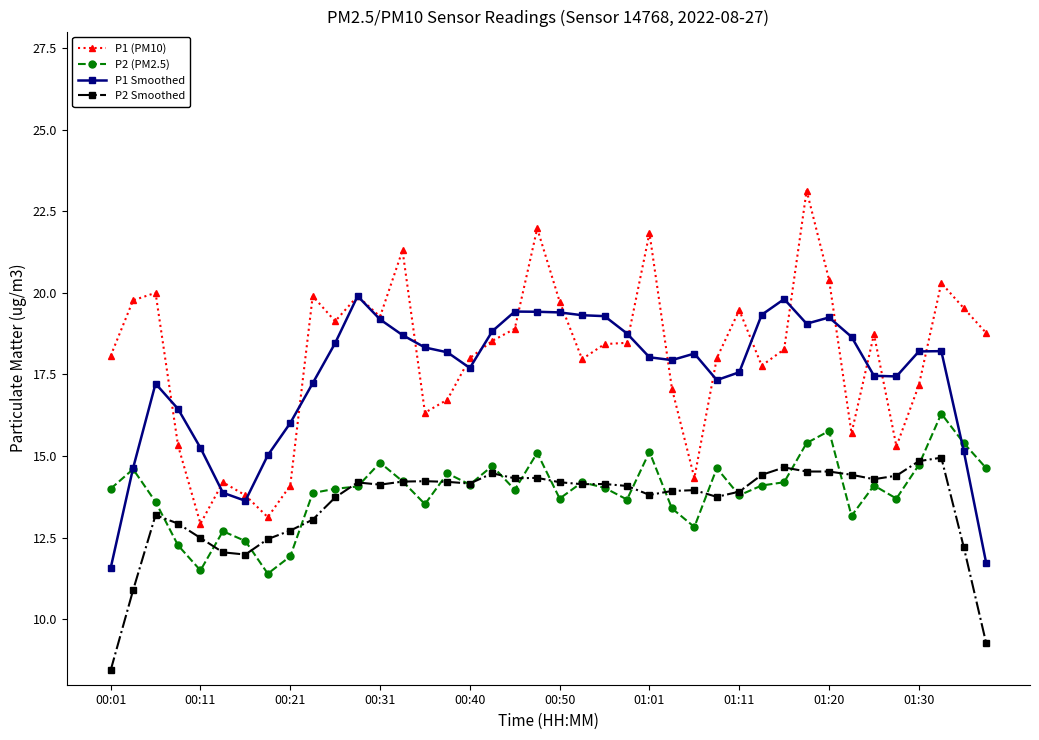

What is the lowest value of the P2 Smoothed series?

8.4